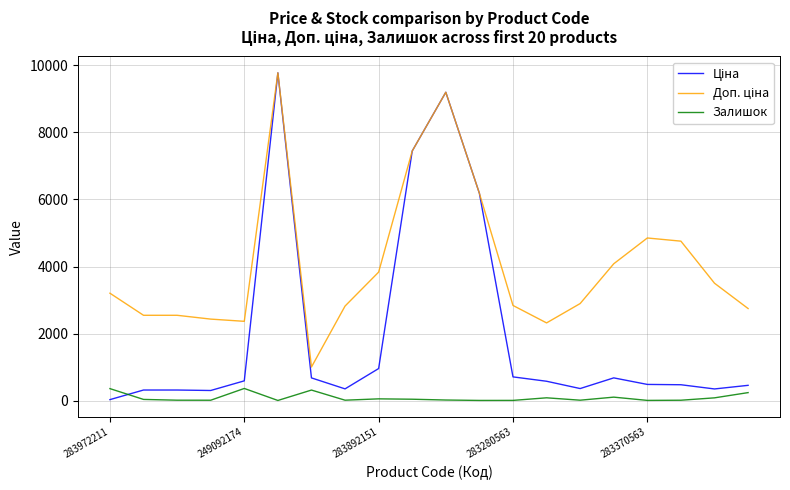

How many lines are shown in the chart?

3